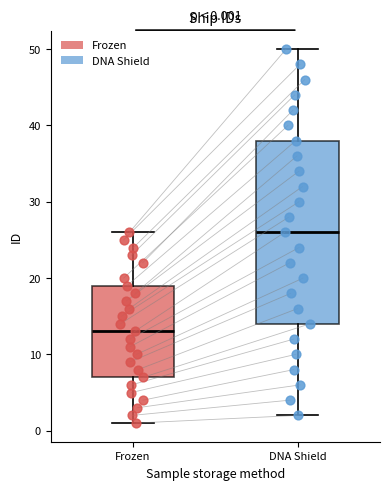

Which box has the highest median line?

DNA Shield